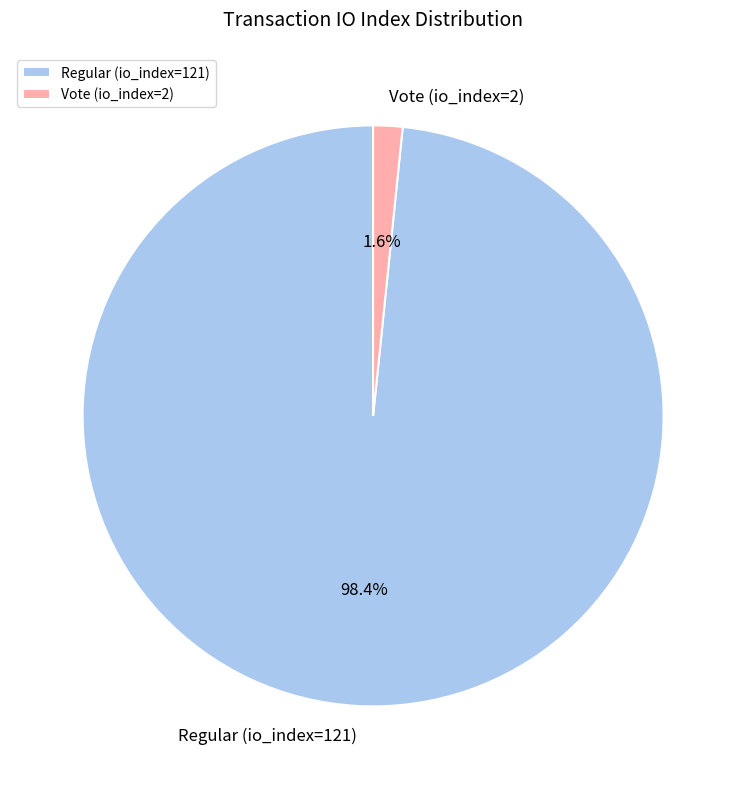

What percentage do Vote (io_index=2) and Regular (io_index=121) together represent?

100.0%